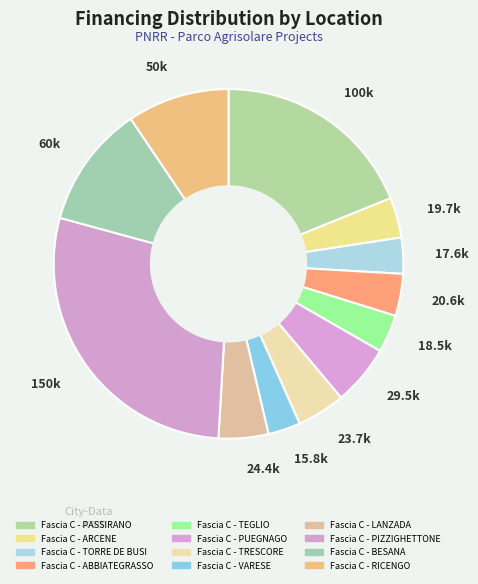

To the nearest percent, what is the combined percentage of Fascia C - TORRE DE BUSI and Fascia C - TEGLIO?

7%